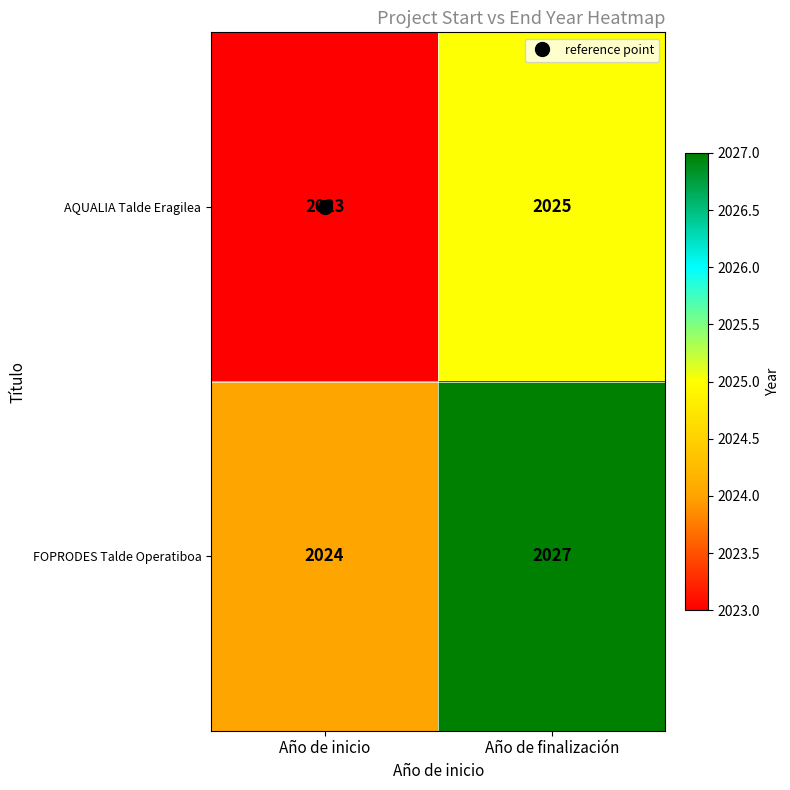

List the series in order of their overall mean, highest first.

FOPRODES Talde Operatiboa, AQUALIA Talde Eragilea